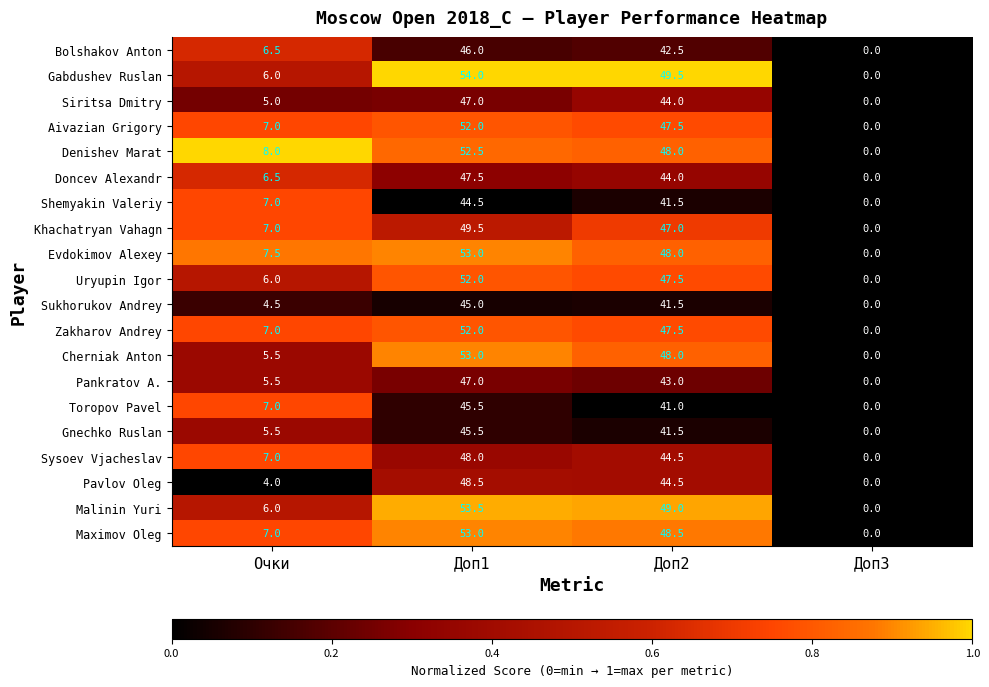

At which category is the sum across all series the highest?

Доп1